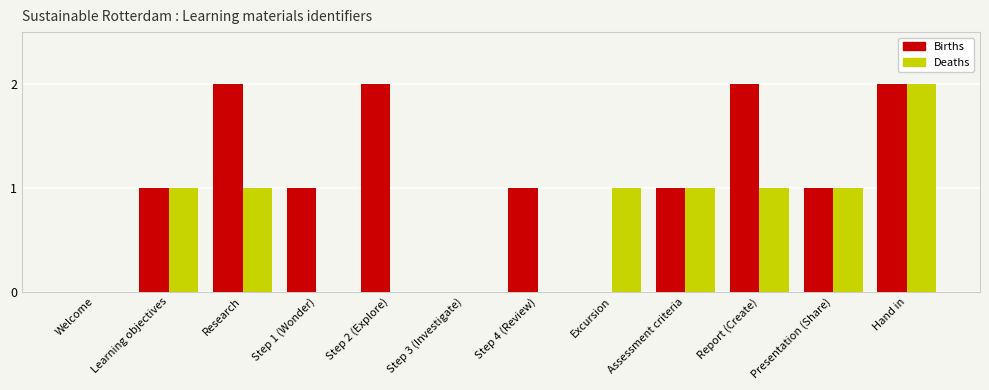

What is the sum of the Births values at Report (Create) and Presentation (Share)?

3